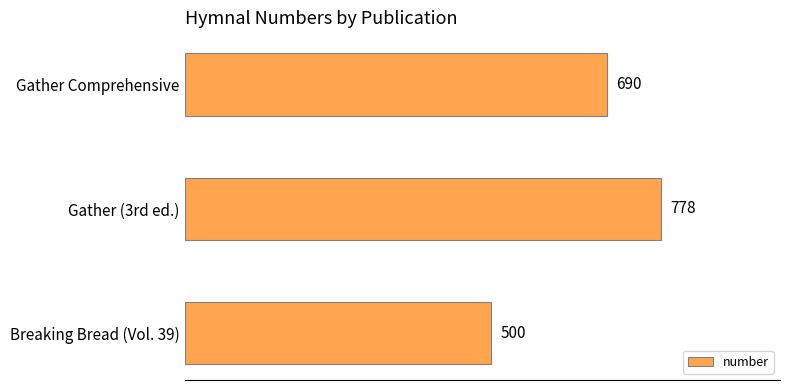

What is the average value?

656